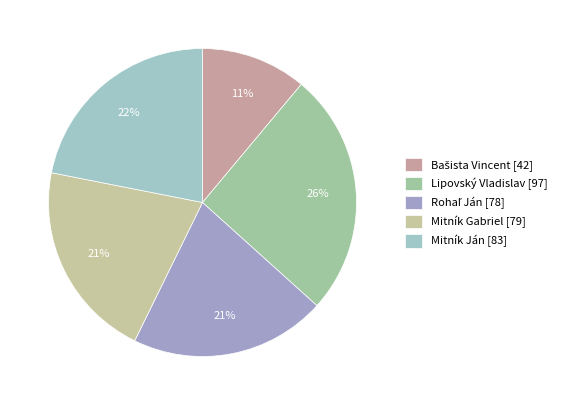

Does Mitník Gabriel account for over 50% of the chart?

No